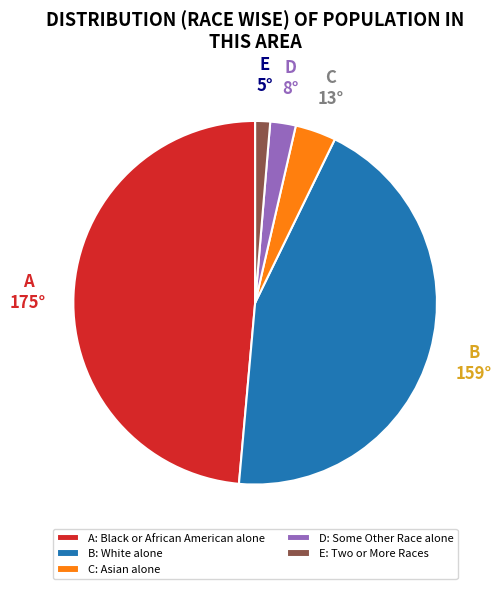

What is the ratio of the value at D: Some Other Race alone to the value at E: Two or More Races?

1.7